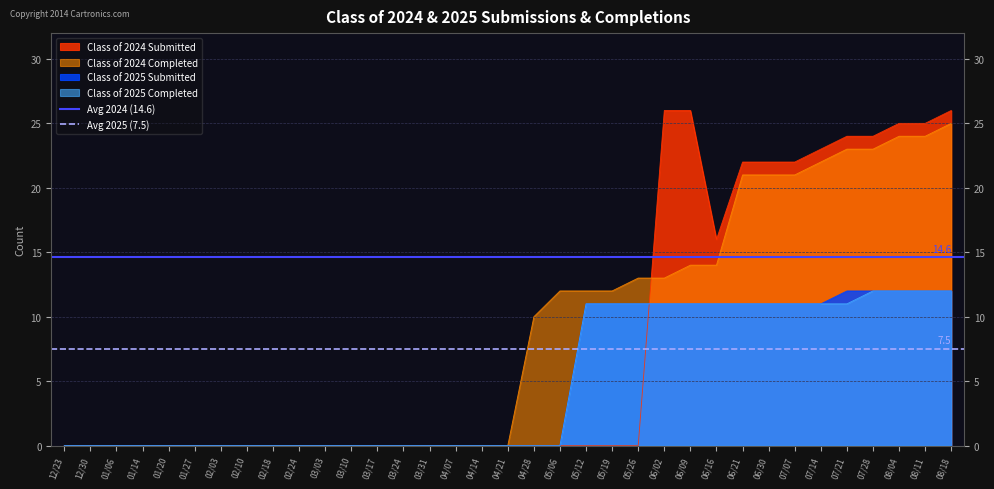

Is it true that Class of 2025 Completed equals 18 at 08/04?

False